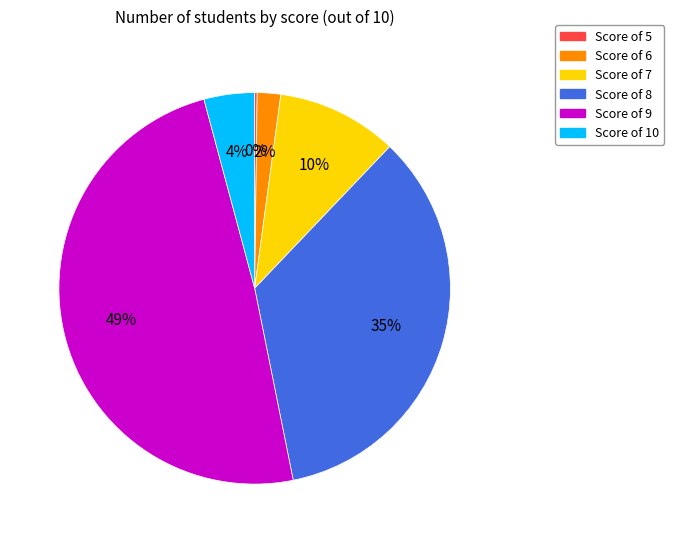

To the nearest percent, what is the average slice percentage?

17%